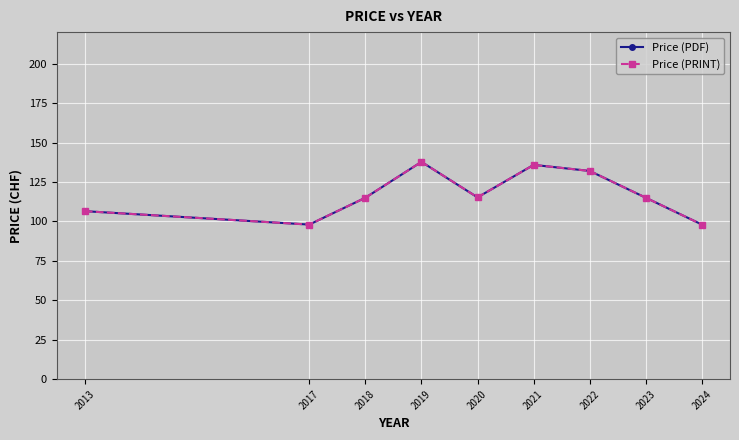

How many lines are shown in the chart?

2